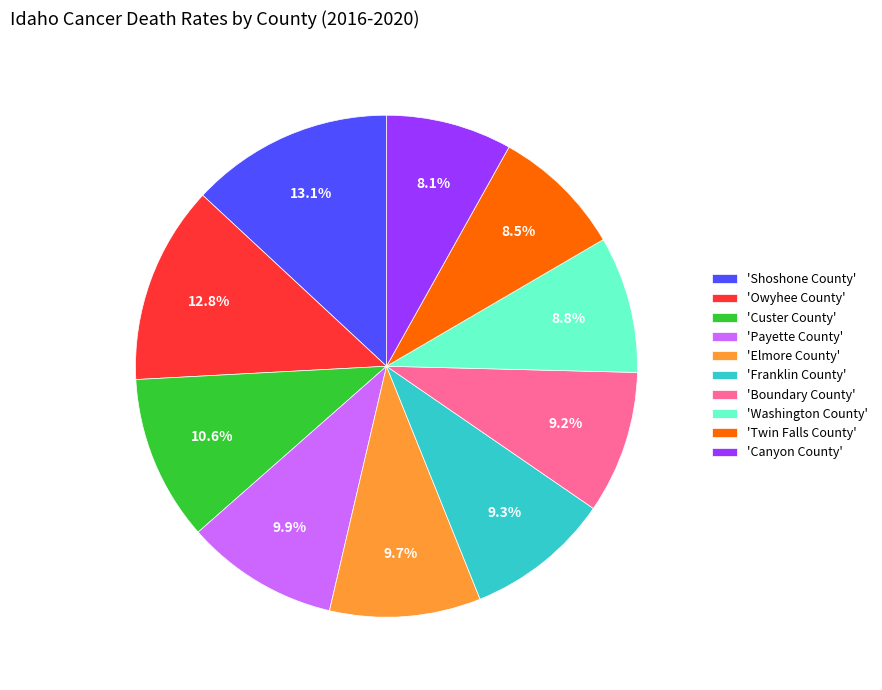

Is the sum of 'Washington County' and 'Canyon County' greater than half?

No